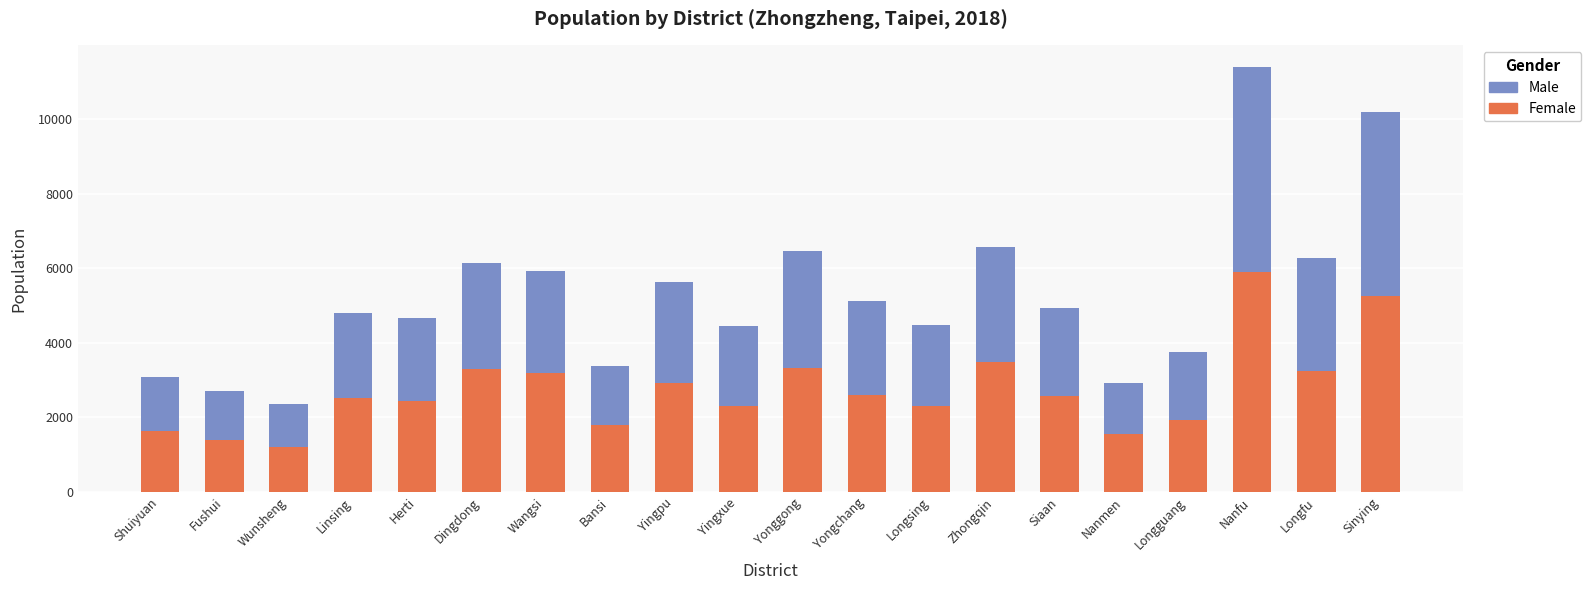

How many categories are shown in the chart?

20